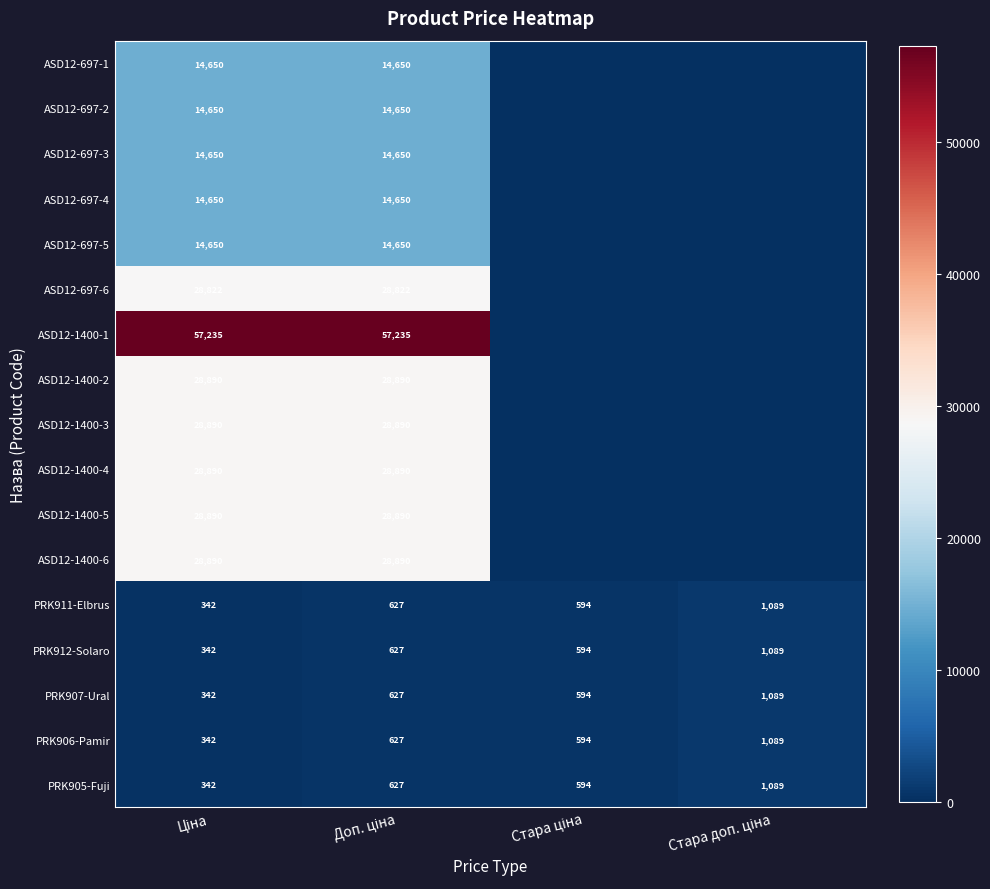

What is the difference between the maximum and minimum values in the ASD12-697-6 series?

28821.8